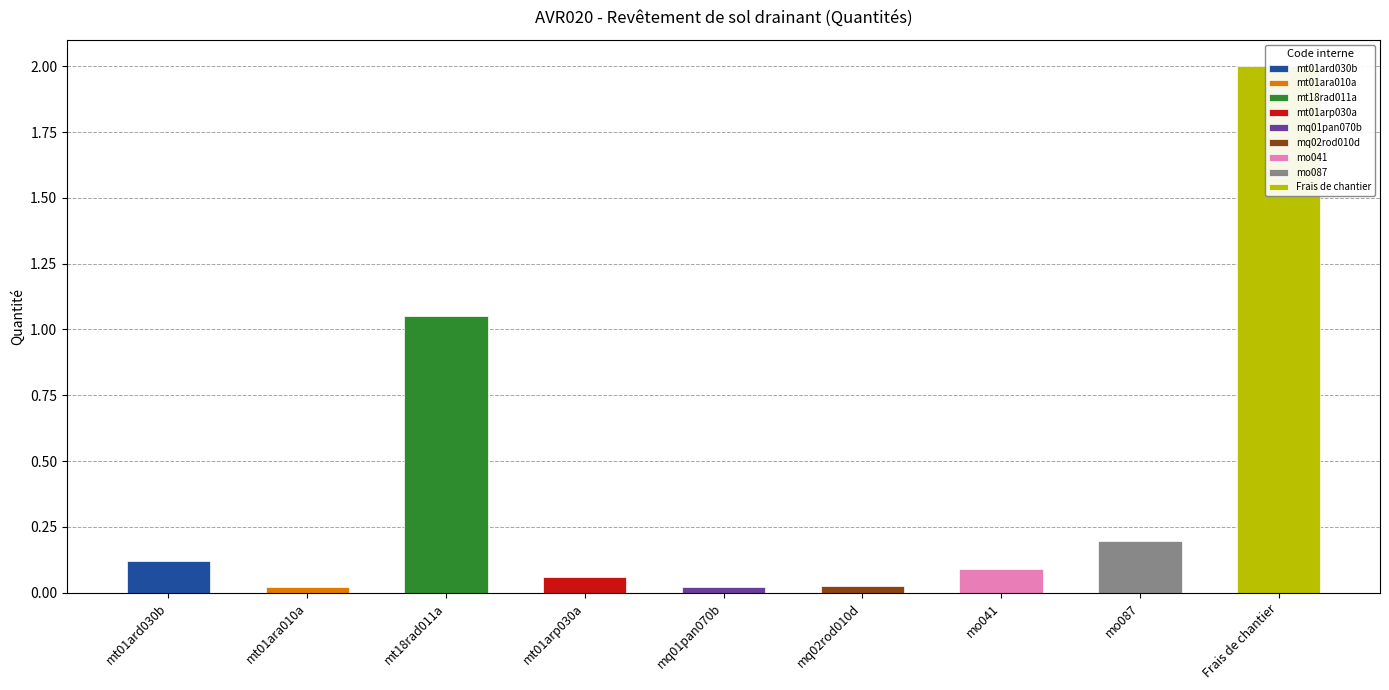

Rank the categories by value from lowest to highest.

mt01ara010a, mq01pan070b, mq02rod010d, mt01arp030a, mo041, mt01ard030b, mo087, mt18rad011a, Frais de chantier